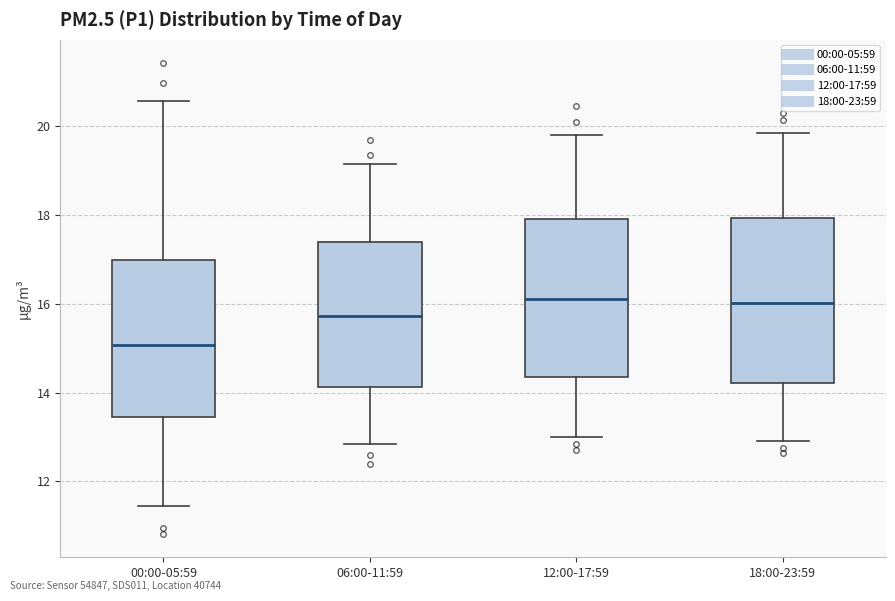

Reading left to right, read every box against the y-axis: the position of its median line, the range the box covers, and the ends of its whiskers. The values are not printed on the chart, so give them approximately, as read against the axis.

00:00-05:59: median 15.0, box 13.4 to 17.0, whiskers 11.4 to 20.6
06:00-11:59: median 15.8, box 14.2 to 17.4, whiskers 12.8 to 19.2
12:00-17:59: median 16.2, box 14.4 to 18.0, whiskers 13.0 to 19.8
18:00-23:59: median 16.0, box 14.2 to 18.0, whiskers 13.0 to 19.8